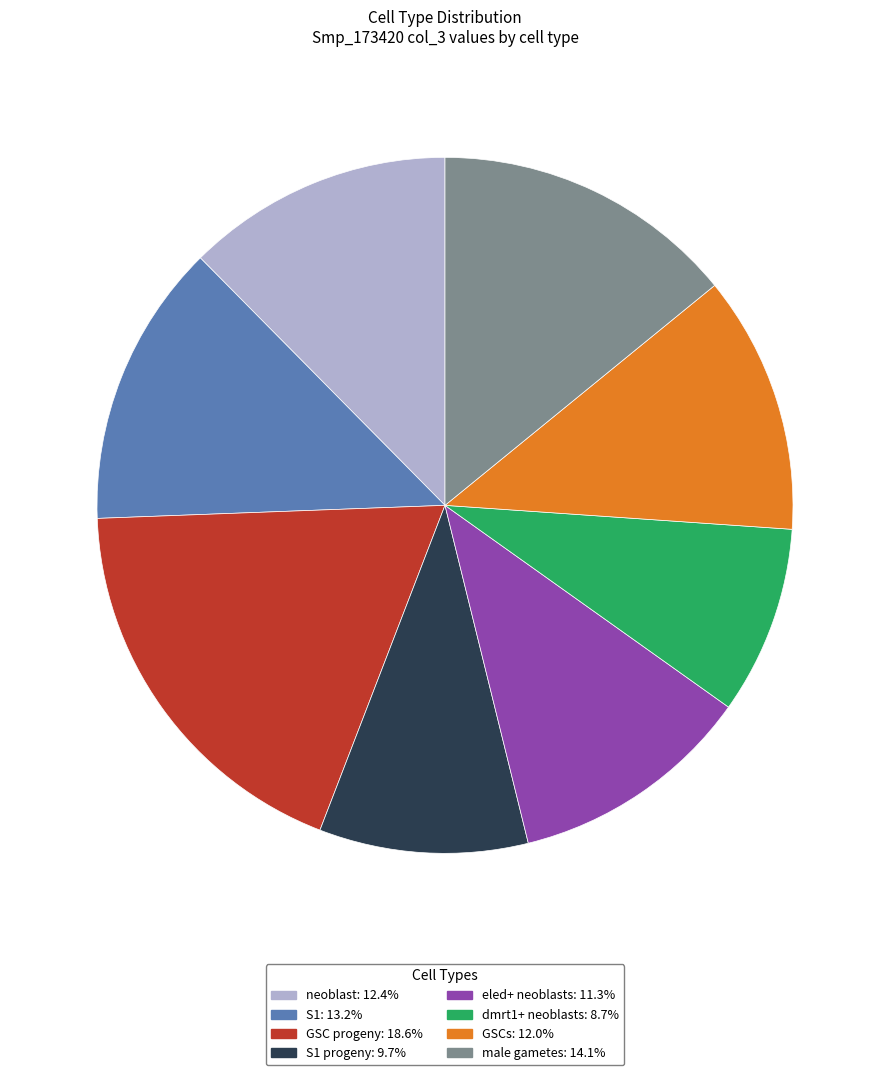

Count the number of slices in the pie.

8